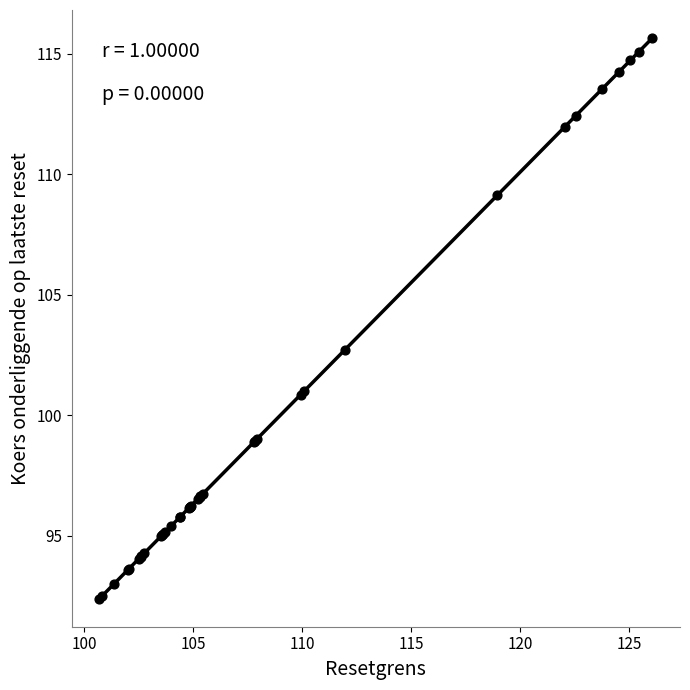

What Y value in the scatter plot is closest to 104?

102.7